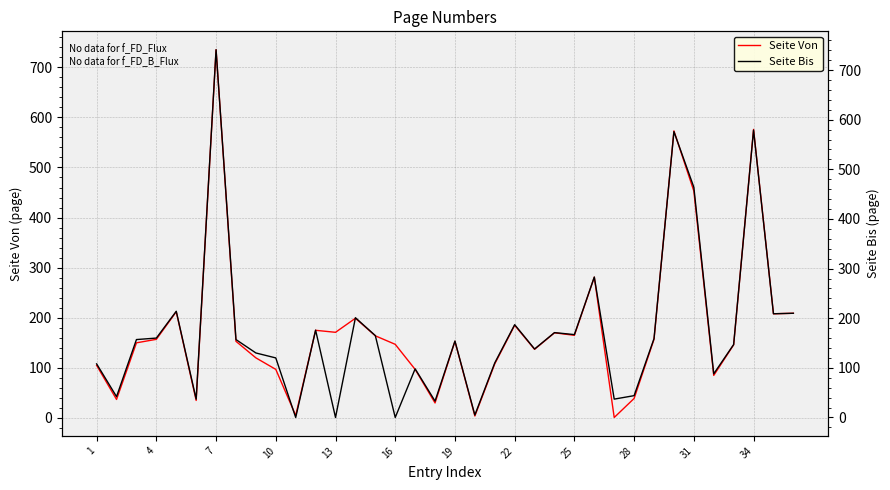

Count the number of categories in the chart.

36